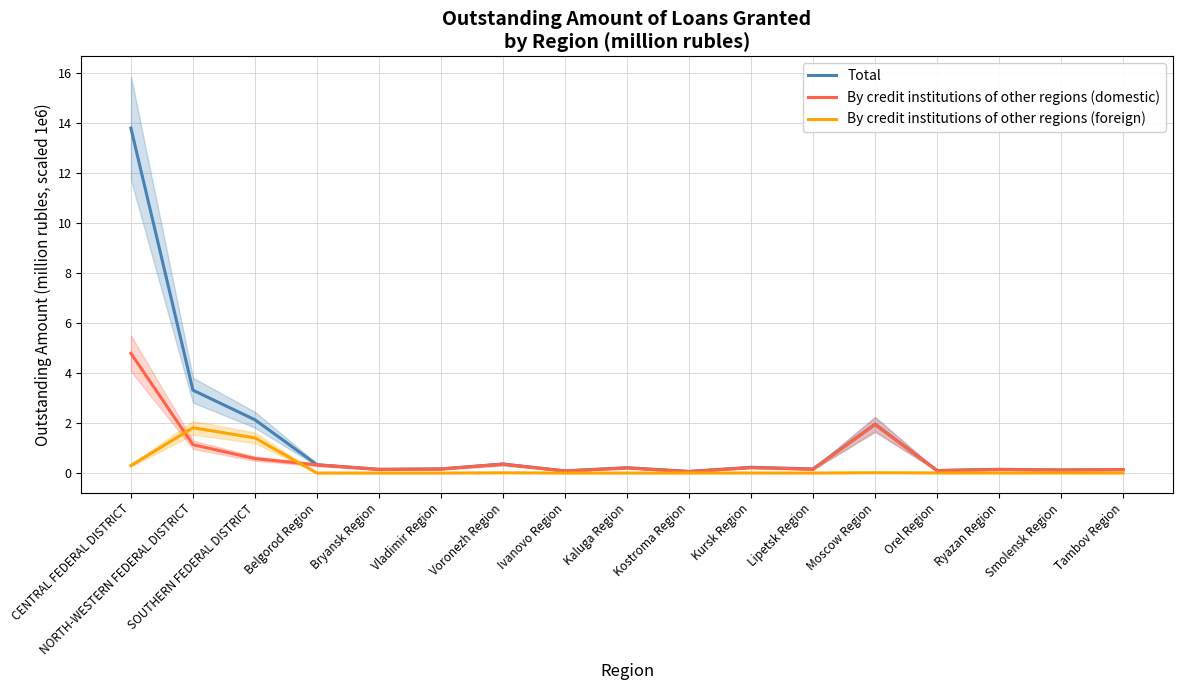

True or false: By credit institutions of other regions (domestic) and Total cross at least once.

False